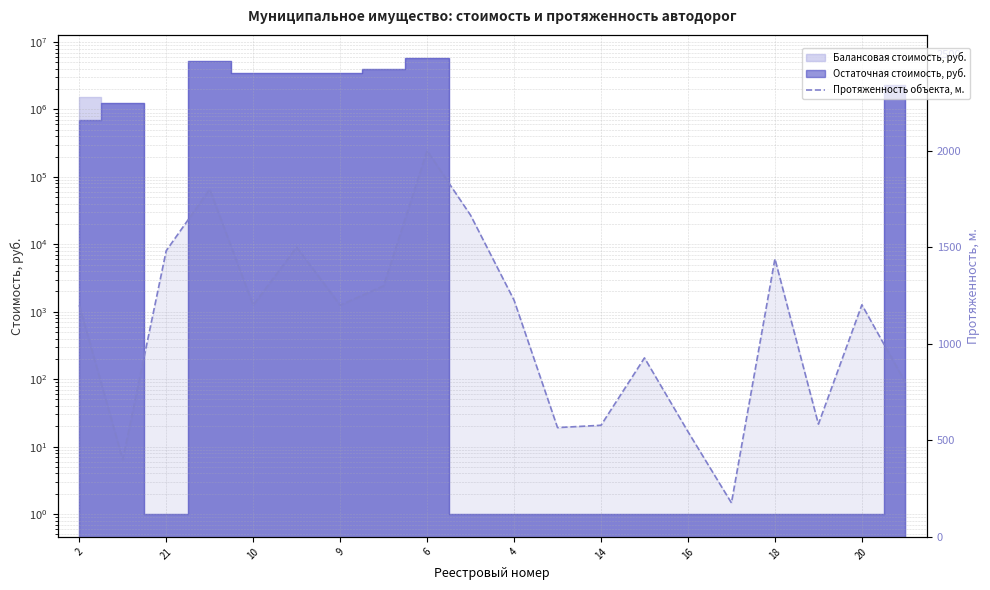

What is the change in value from 4 to 14?

-648